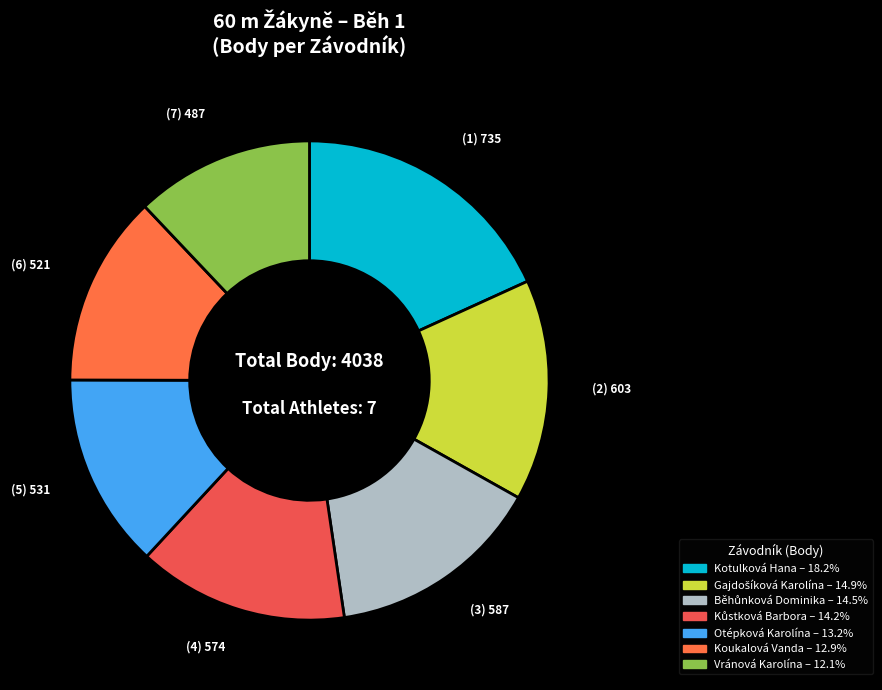

Count the number of slices in the pie.

7